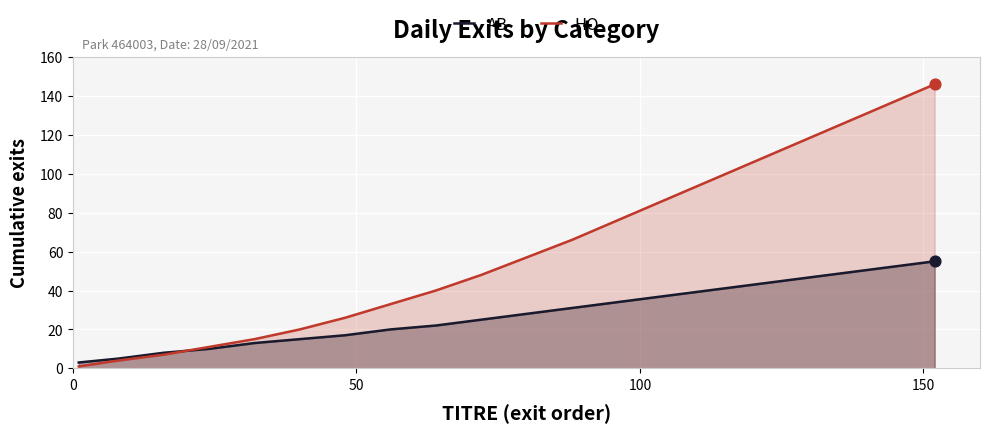

What are all the series names shown in the legend?

AB, HO